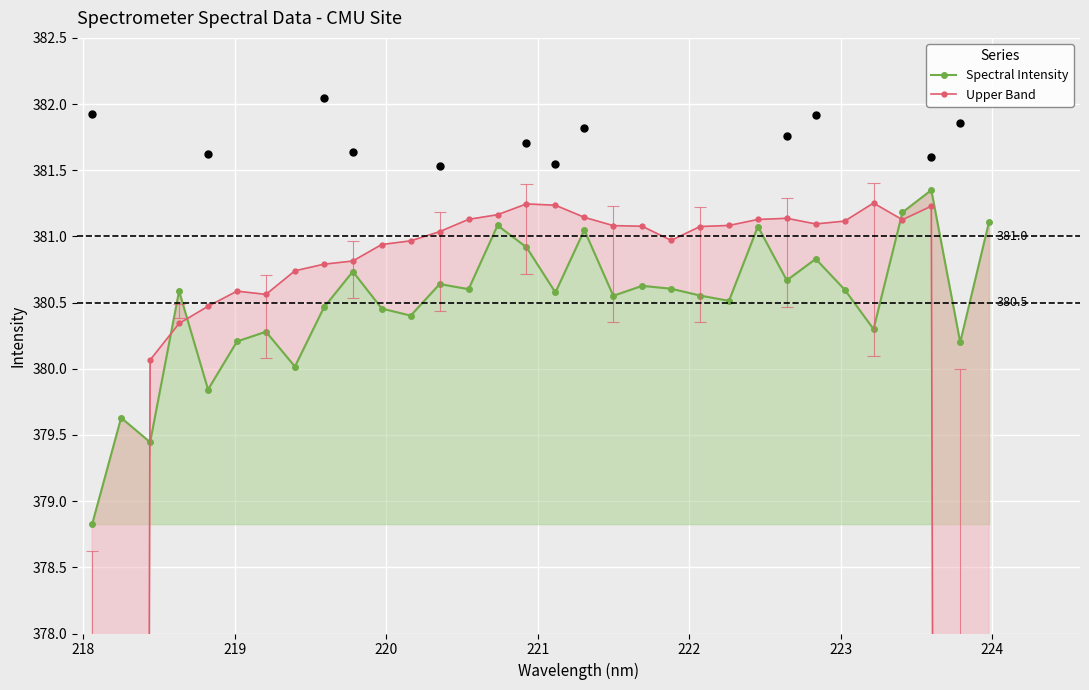

Which series contains the highest Y value?

Spectral Intensity